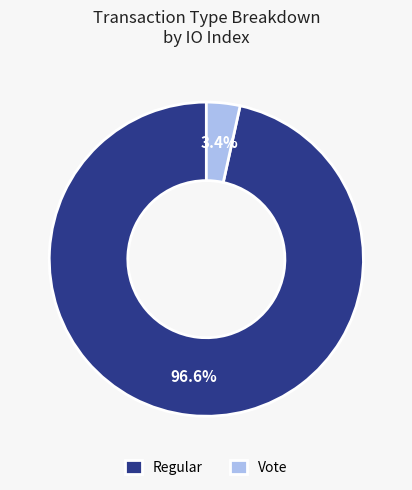

To the nearest percent, what is the combined percentage of Regular and Vote?

100%